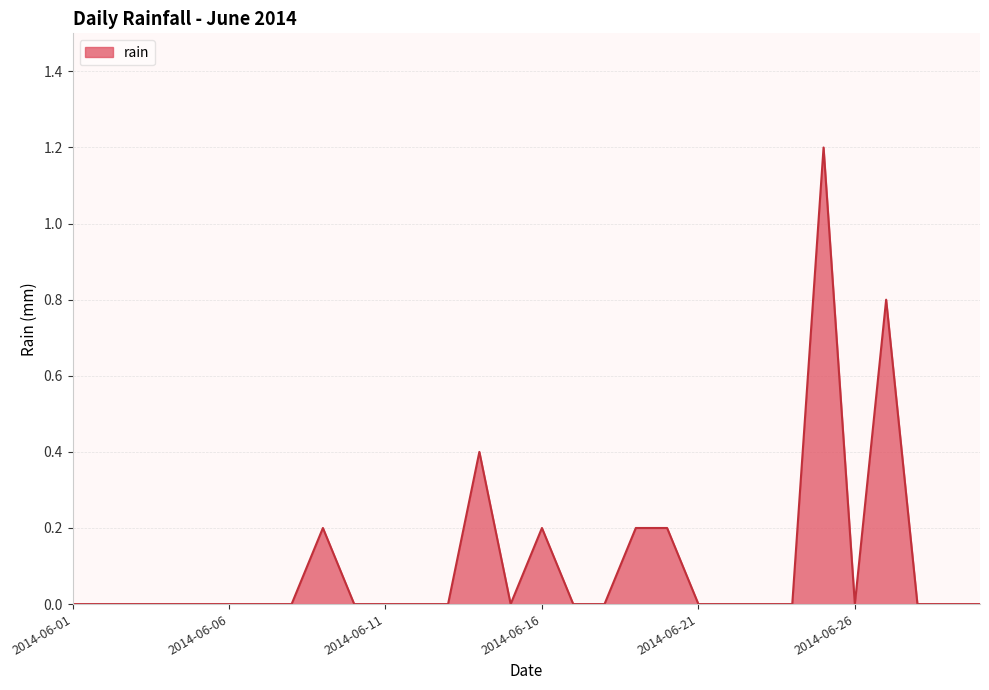

What is the maximum value shown in the chart?

1.2